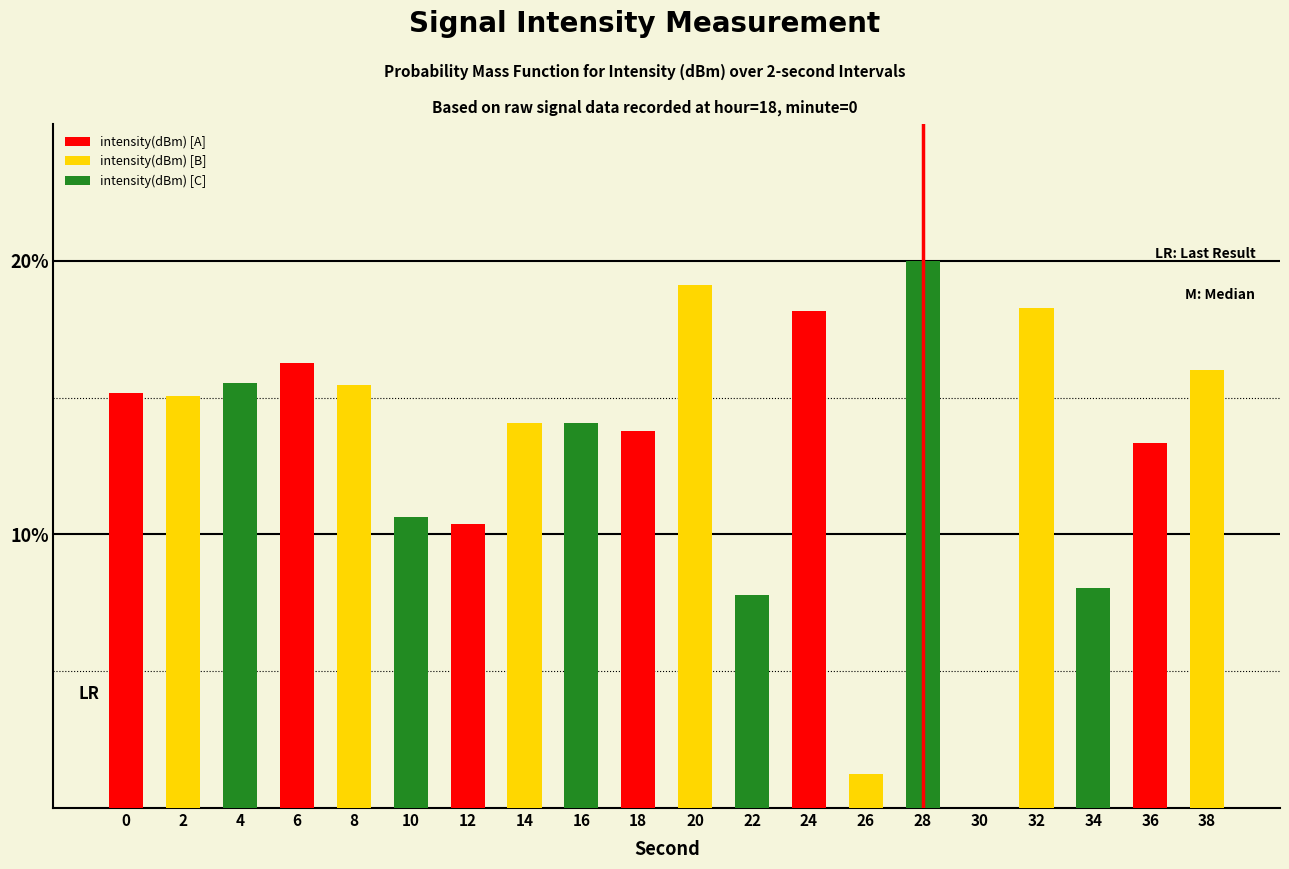

How many data points does each series have?

20